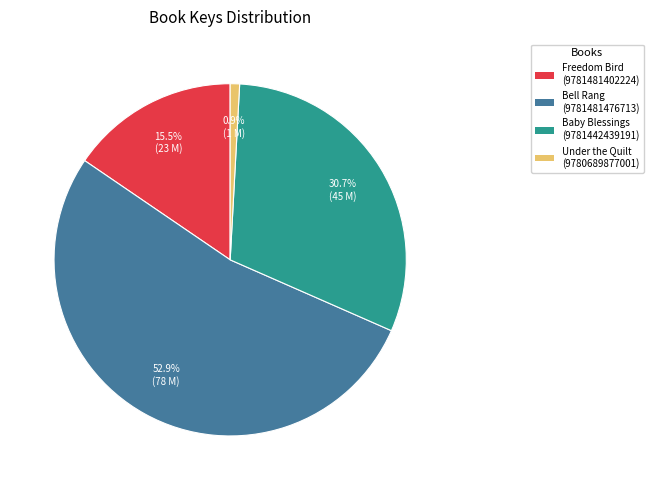

Does any single category account for the majority?

Yes